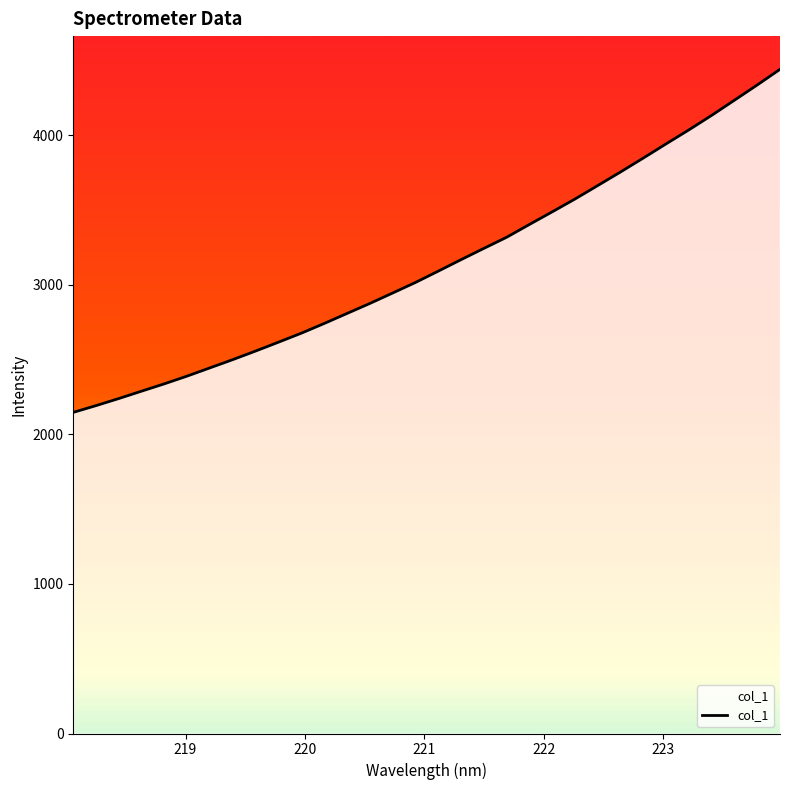

What is the label of the 27th point from the right?

223